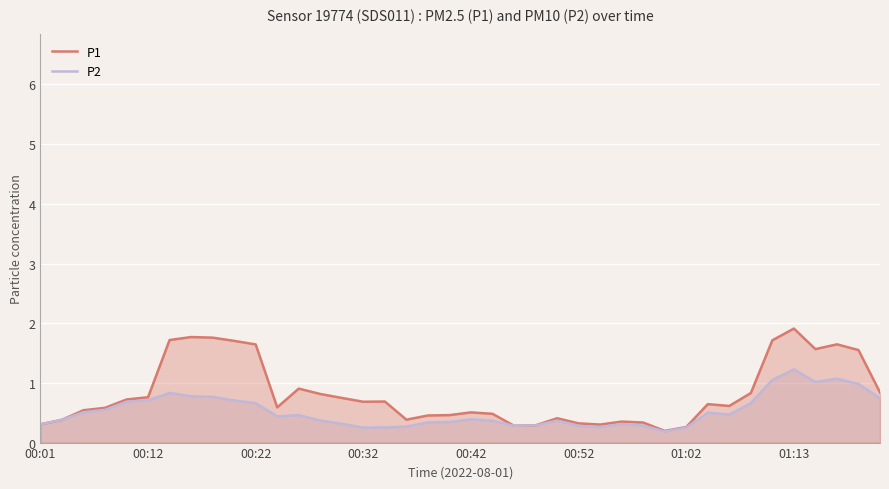

Which series has the largest total across all categories?

P1